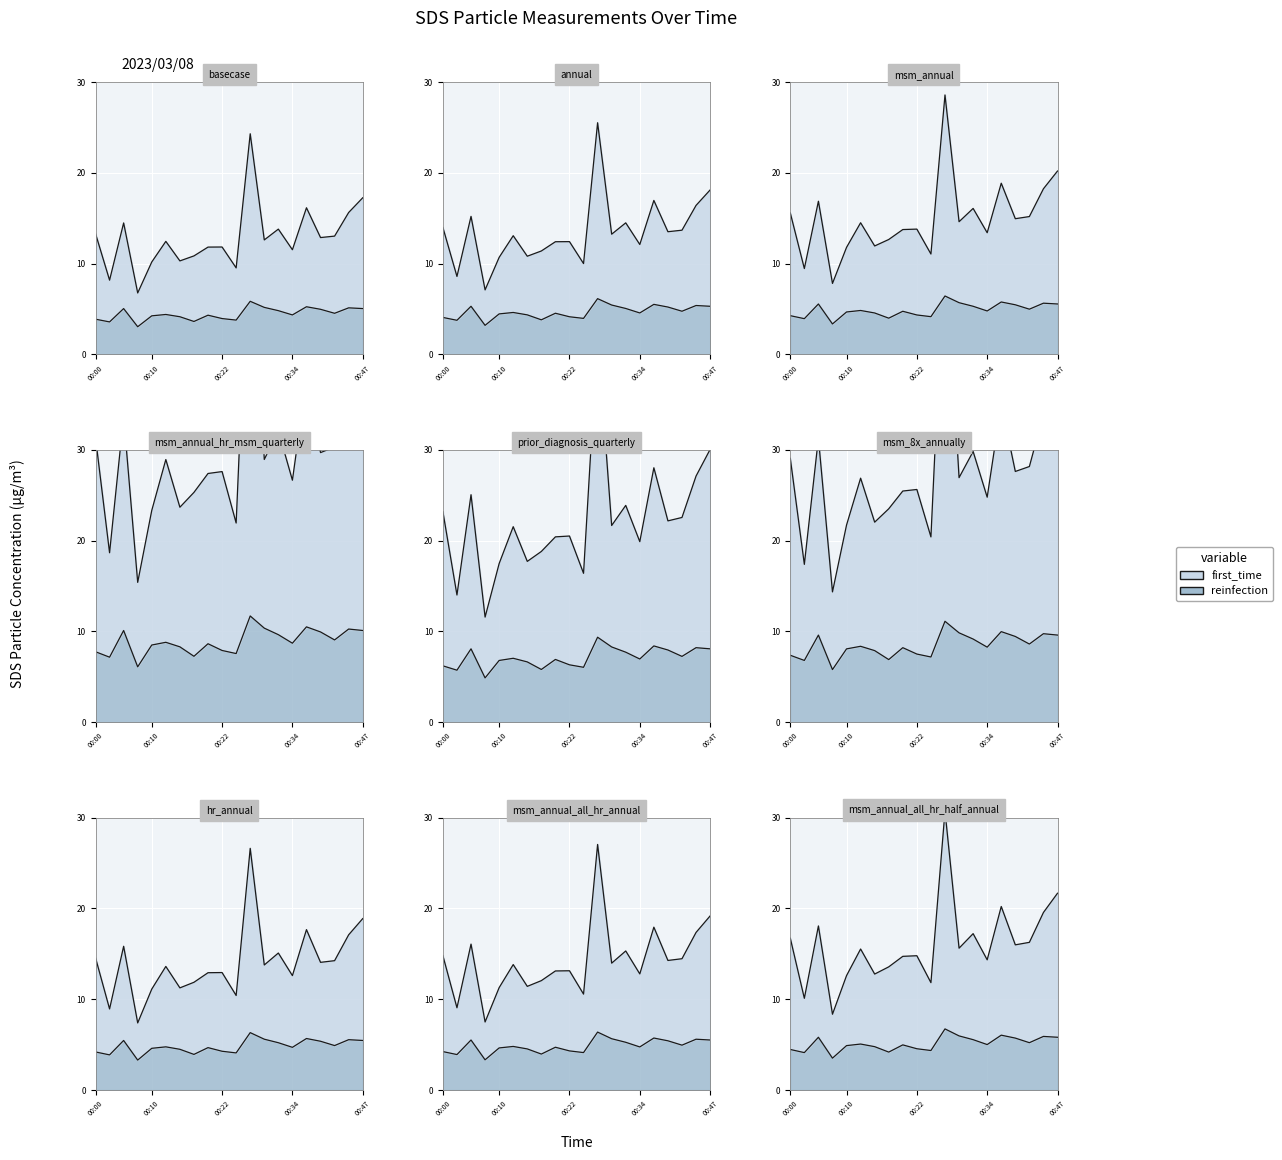

What position from the right is 00:10?

16